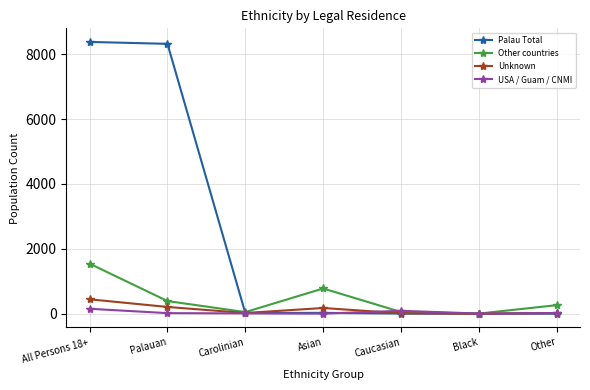

What is the label of the 7th point from the left?

Other